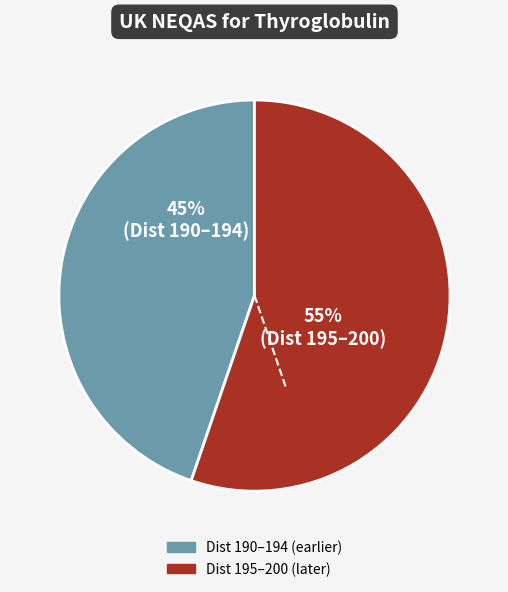

To the nearest percent, what is the difference between the largest and smallest slice percentages?

10%